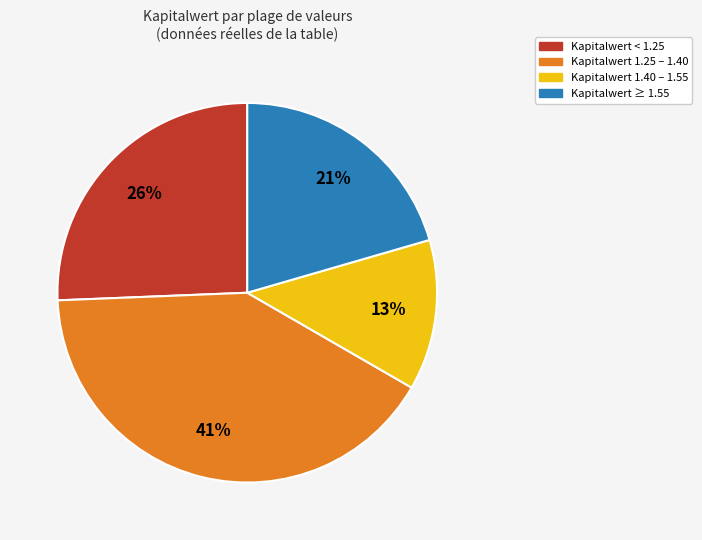

Count the number of slices in the pie.

4